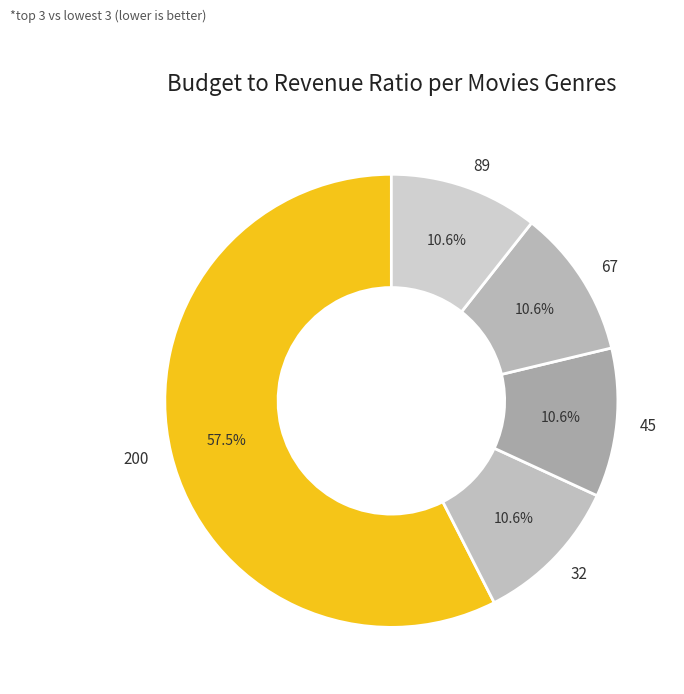

Is 200 the majority of the pie?

Yes